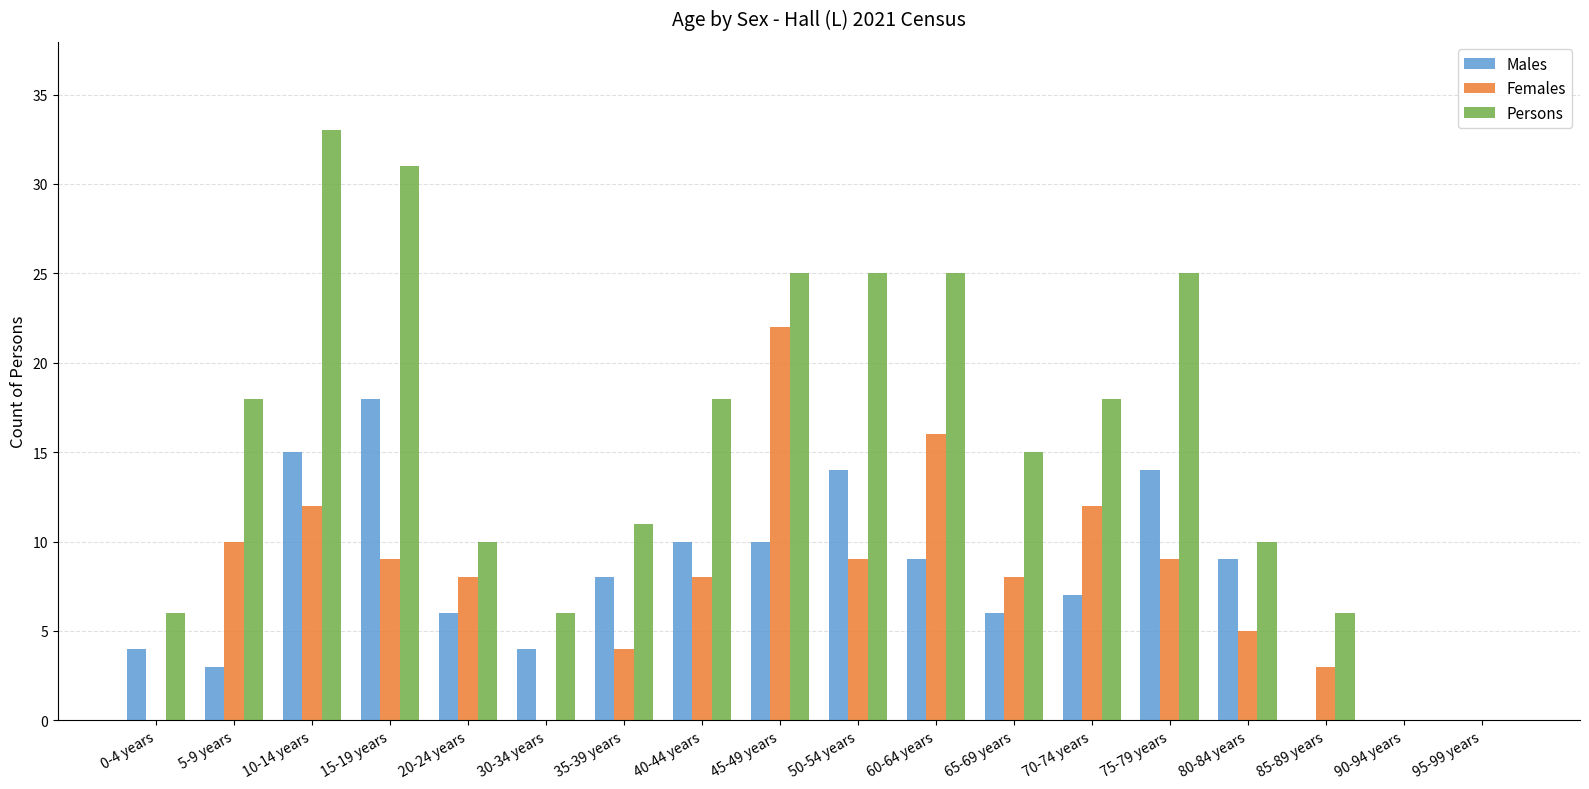

Is the value of Males at 85-89 years greater than the value of Females at 45-49 years?

No